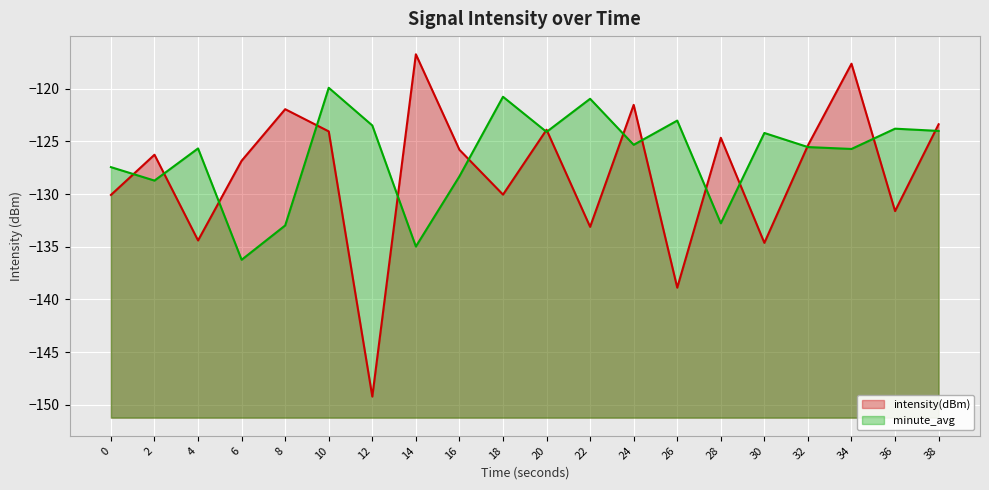

At which category does minute_avg reach its first local valley?

2